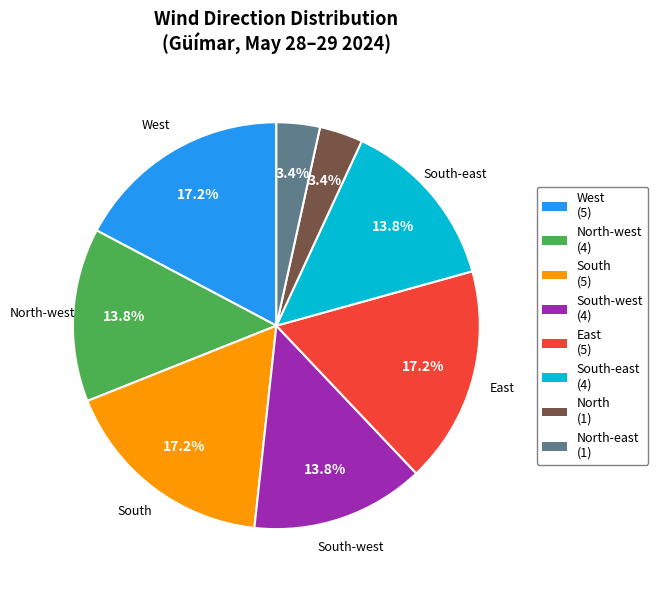

Does any single category account for the majority?

No